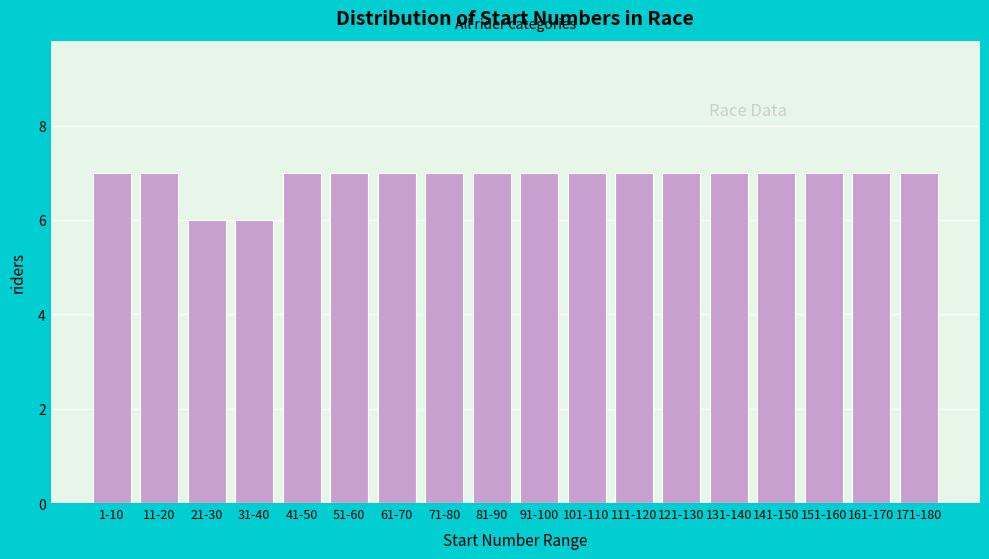

Reading right to left, transcribe all the data shown in this chart.

171-180=7	161-170=7	151-160=7	141-150=7	131-140=7	121-130=7	111-120=7	101-110=7	91-100=7	81-90=7	71-80=7	61-70=7	51-60=7	41-50=7	31-40=6	21-30=6	11-20=7	1-10=7